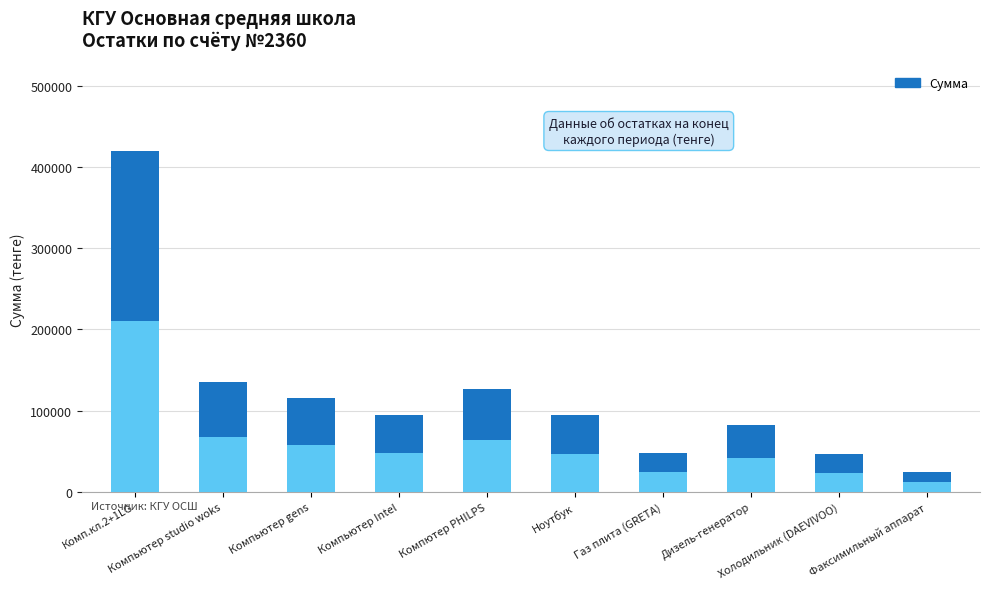

Is it true that the value at Компьютер studio woks is 135532?

True